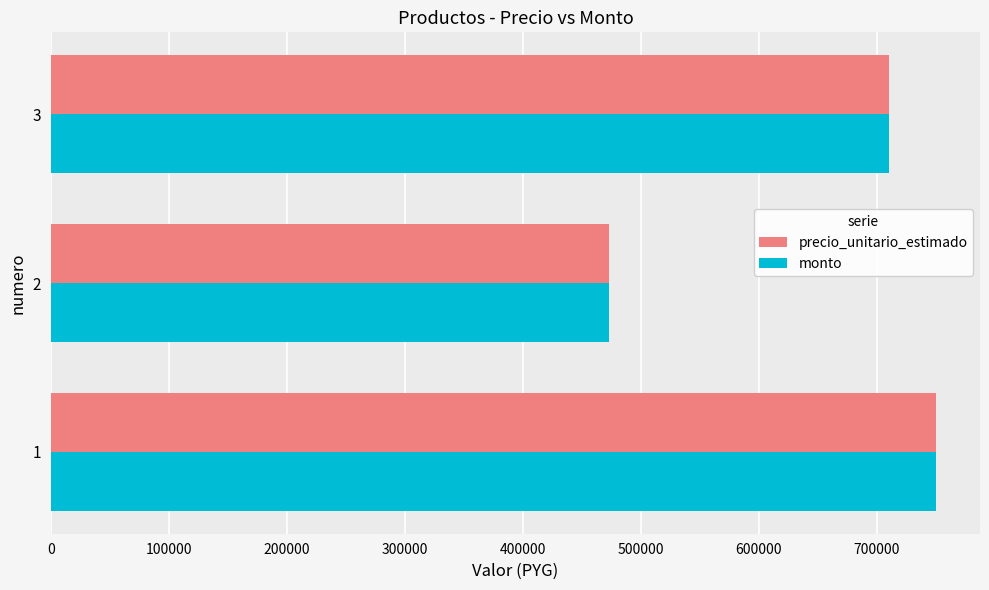

At how many categories does at least one series exceed 518208?

2